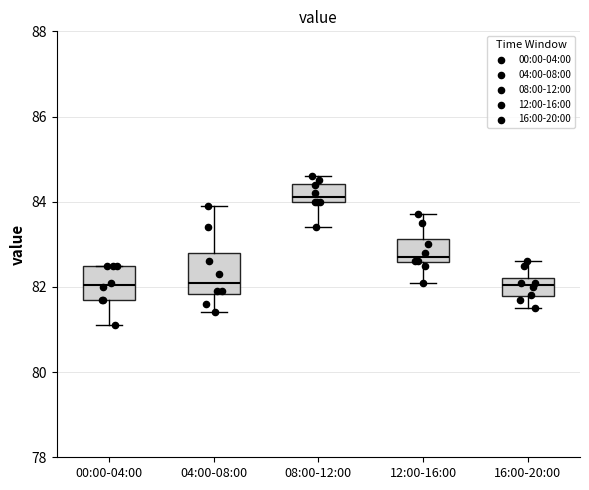

Which box has the highest median line?

08:00-12:00